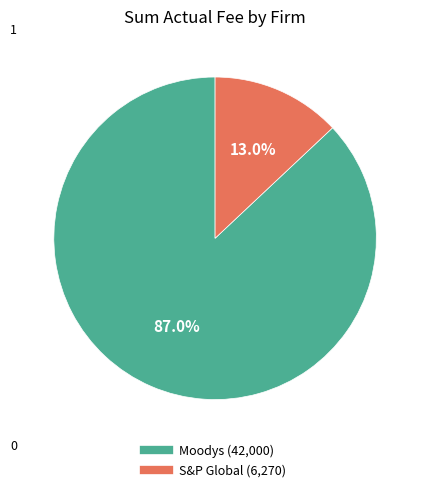

What percentage is NOT represented by Moodys?

13.0%